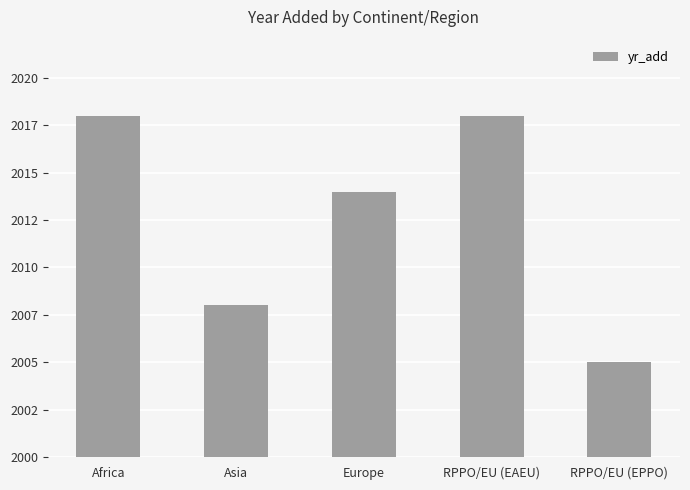

Are the bars horizontal?

No